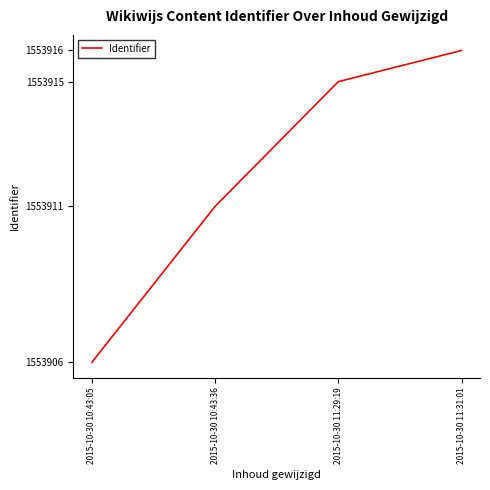

Rank the categories by value from lowest to highest.

2015-10-30 10:43:05, 2015-10-30 10:43:36, 2015-10-30 11:29:19, 2015-10-30 11:31:01